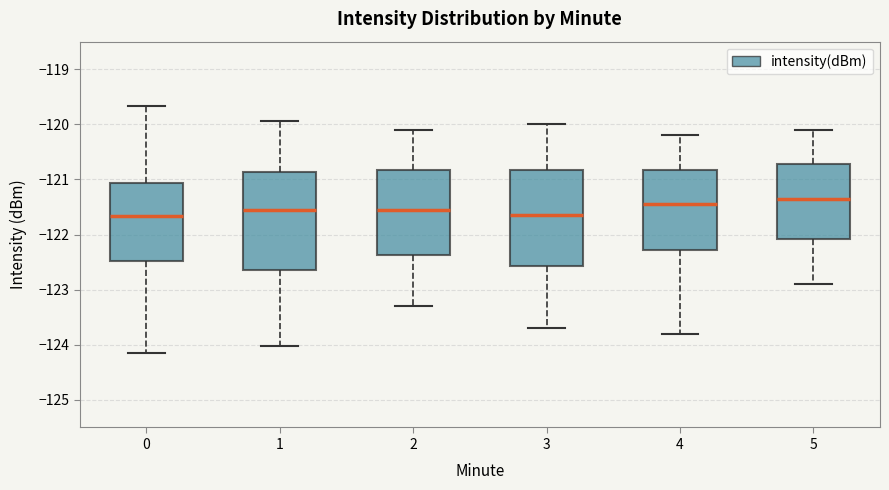

Where does the lower whisker of the box at x = 1 end on the y-axis? The values are not printed on the chart, so give them approximately, as read against the axis.

-124.0